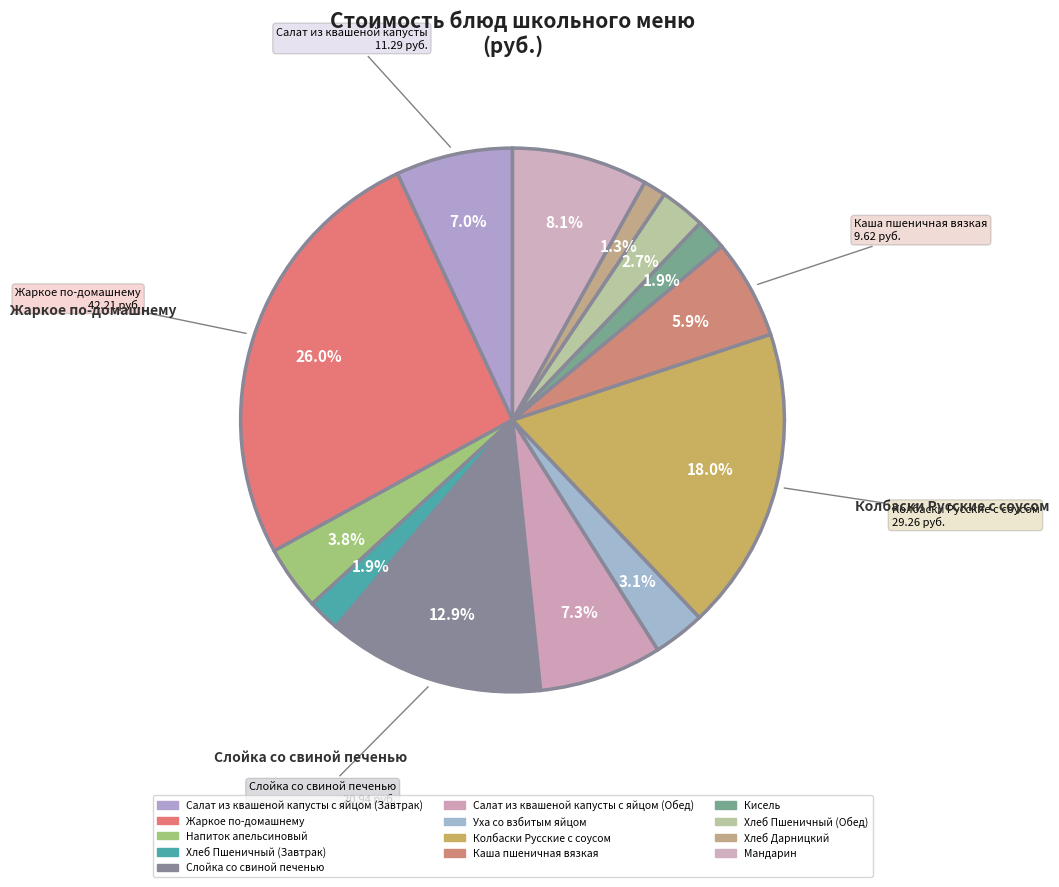

Count the number of slices in the pie.

13